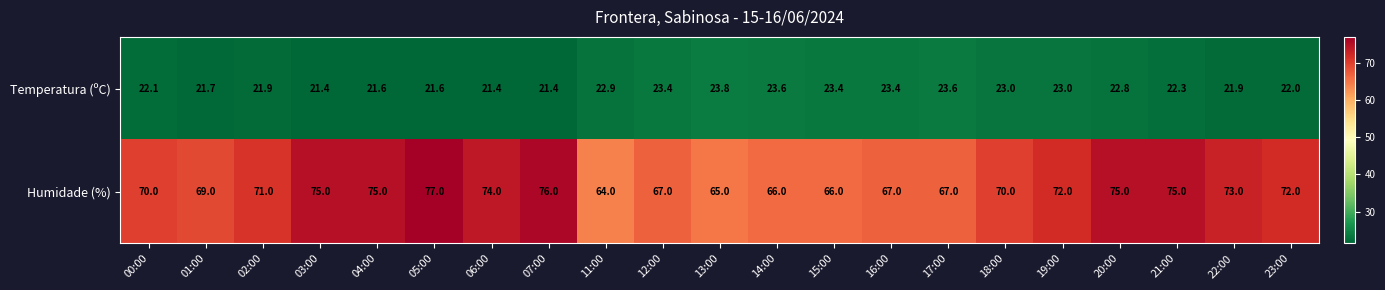

At which category is the sum across all series the highest?

05:00